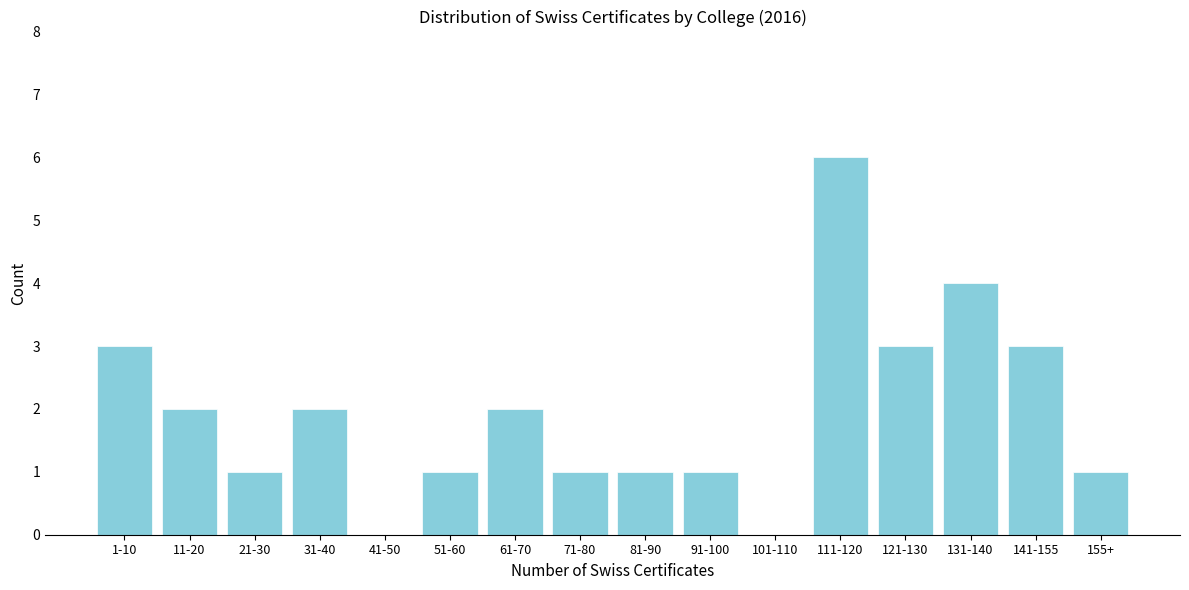

Reading right to left, transcribe all the data shown in this chart.

155+=1	141-155=3	131-140=4	121-130=3	111-120=6	101-110=0	91-100=1	81-90=1	71-80=1	61-70=2	51-60=1	41-50=0	31-40=2	21-30=1	11-20=2	1-10=3